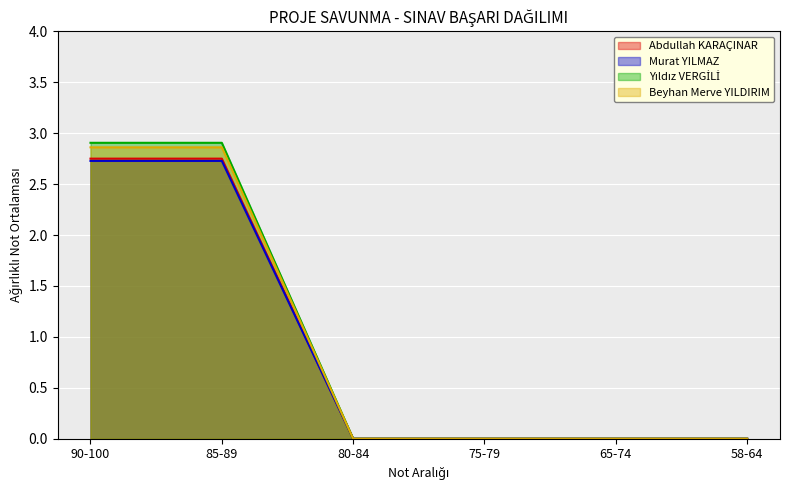

Count the number of data series in this chart.

4